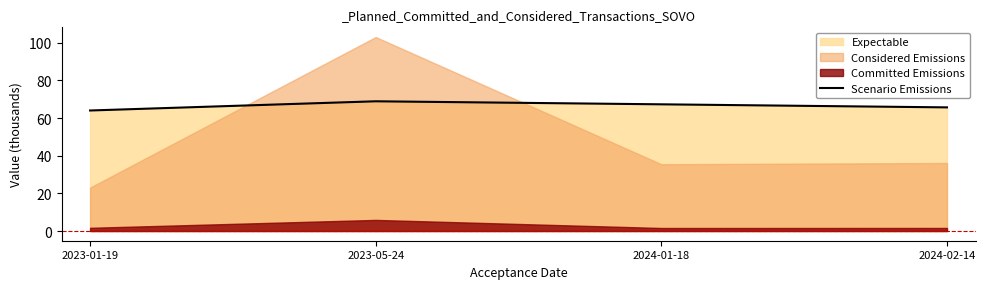

Rank the categories by value from highest to lowest.

2023-05-24, 2024-01-18, 2024-02-14, 2023-01-19